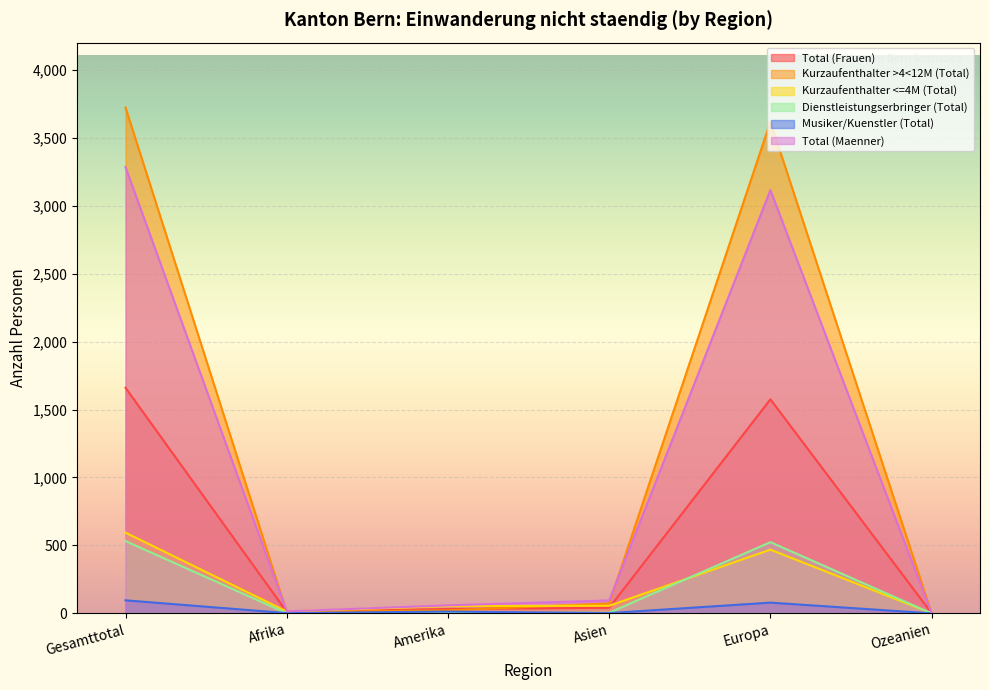

List the labels in order of Kurzaufenthalter <=4M (Total) value, largest first.

Gesamttotal, Europa, Asien, Amerika, Afrika, Ozeanien